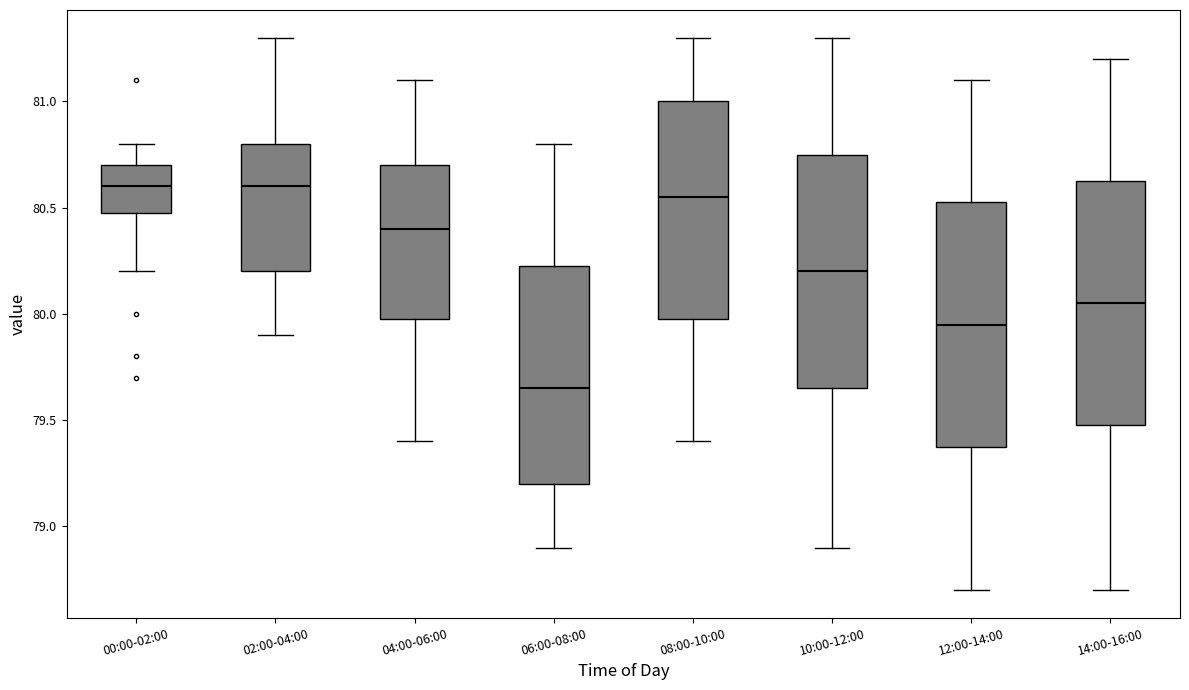

Reading left to right, transcribe this box plot: for each box, give where its median line is, the range the box spans, and where its two whiskers end, as read against the y-axis. The values are not printed on the chart, so give them approximately, as read against the axis.

00:00-02:00: median 80.60, box 80.50 to 80.70, whiskers 80.20 to 80.80
02:00-04:00: median 80.60, box 80.20 to 80.80, whiskers 79.90 to 81.30
04:00-06:00: median 80.40, box 80.00 to 80.70, whiskers 79.40 to 81.10
06:00-08:00: median 79.65, box 79.20 to 80.25, whiskers 78.90 to 80.80
08:00-10:00: median 80.55, box 80.00 to 81.00, whiskers 79.40 to 81.30
10:00-12:00: median 80.20, box 79.65 to 80.75, whiskers 78.90 to 81.30
12:00-14:00: median 79.95, box 79.40 to 80.55, whiskers 78.70 to 81.10
14:00-16:00: median 80.05, box 79.50 to 80.65, whiskers 78.70 to 81.20